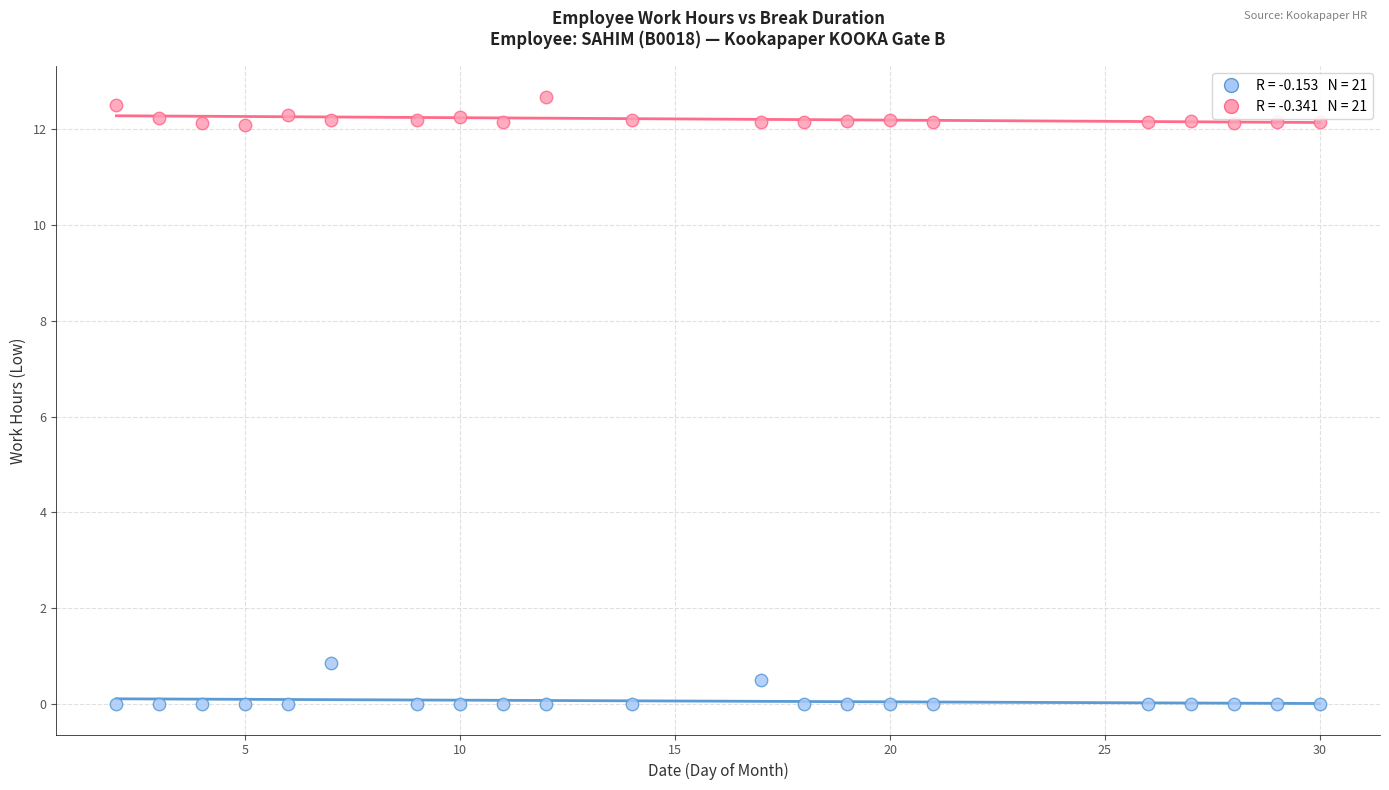

Across all data points, what is the range of Y values (max minus min)?

12.7